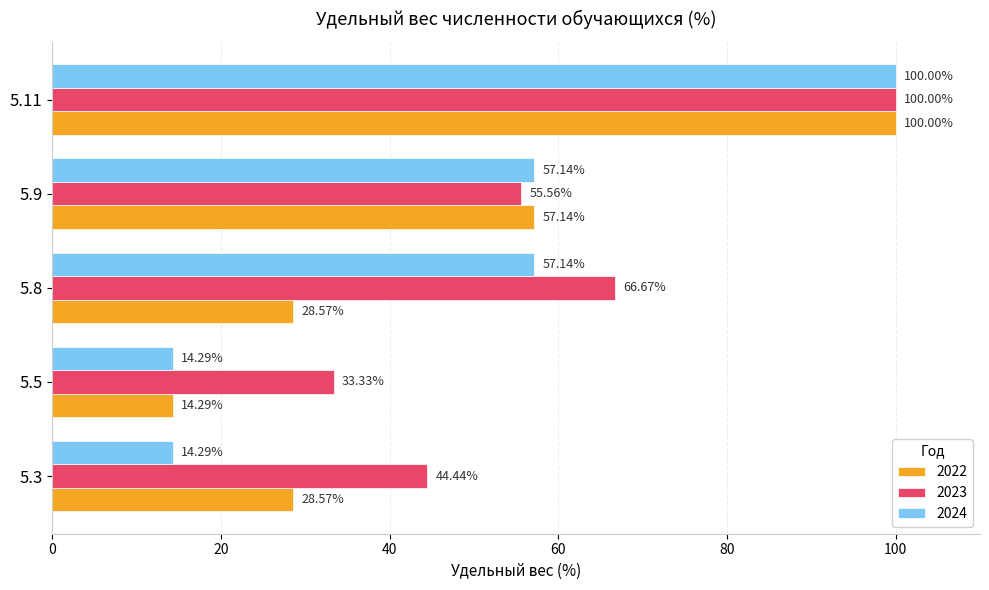

Is it true that 2022 equals 50.6 at 5.11?

False